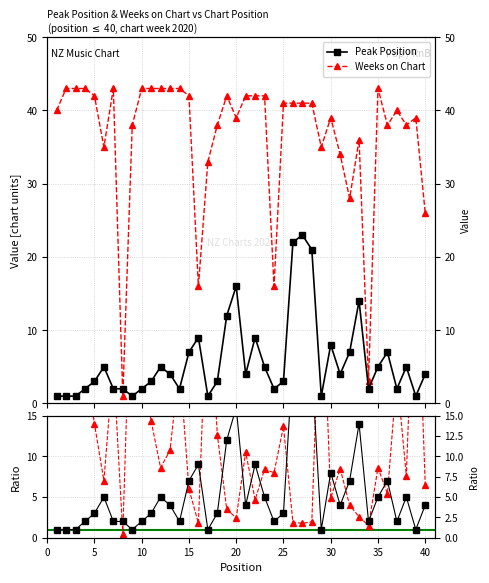

Where is the first local minimum for Weeks on Chart?

6